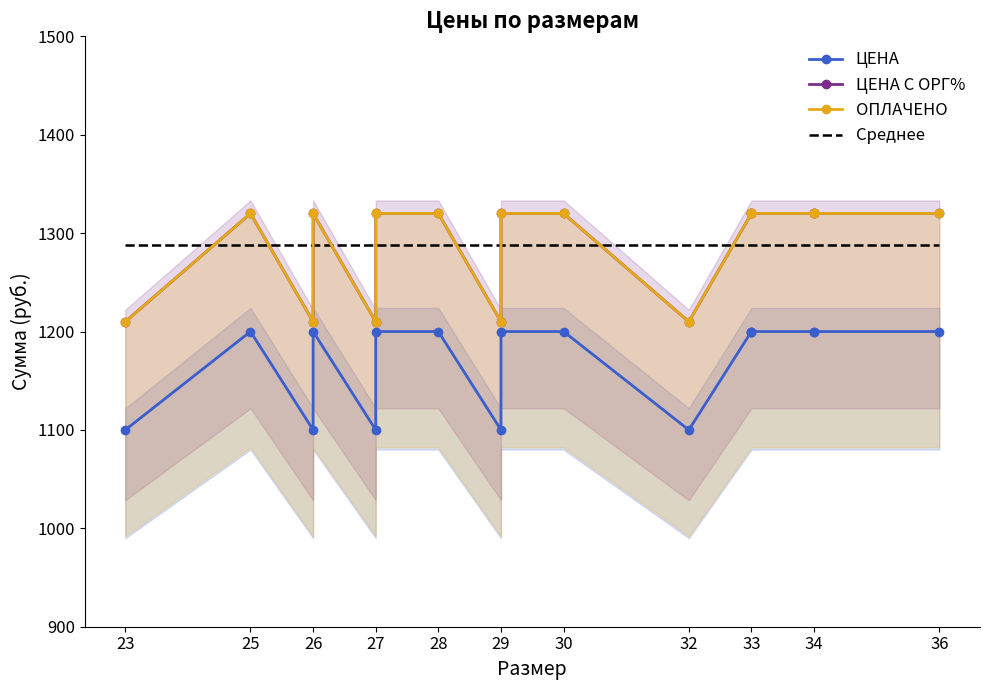

Is it true that ЦЕНА С ОРГ% equals 2264.3 at 36?

False